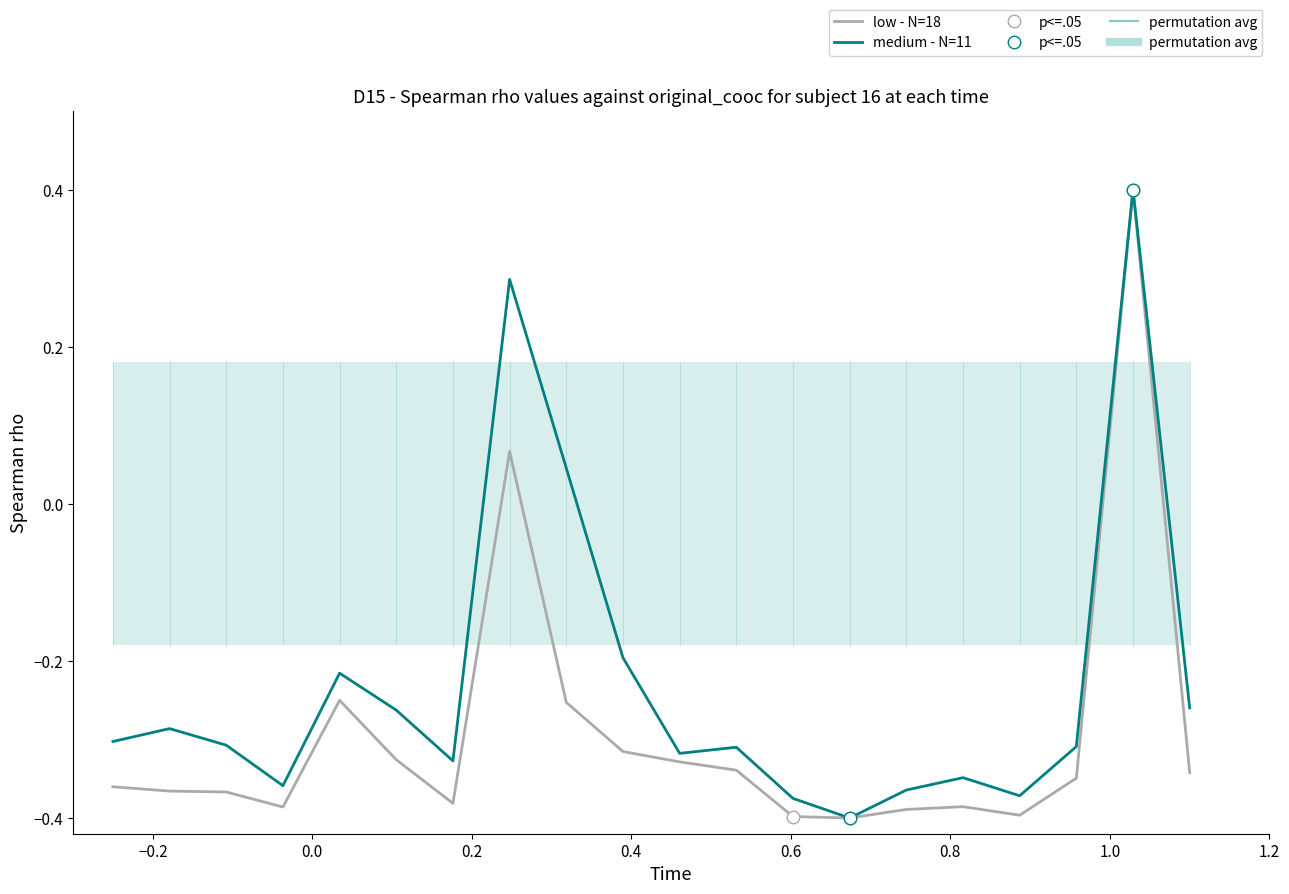

Is it true that low - N=18 equals -0.7 at 14?

False